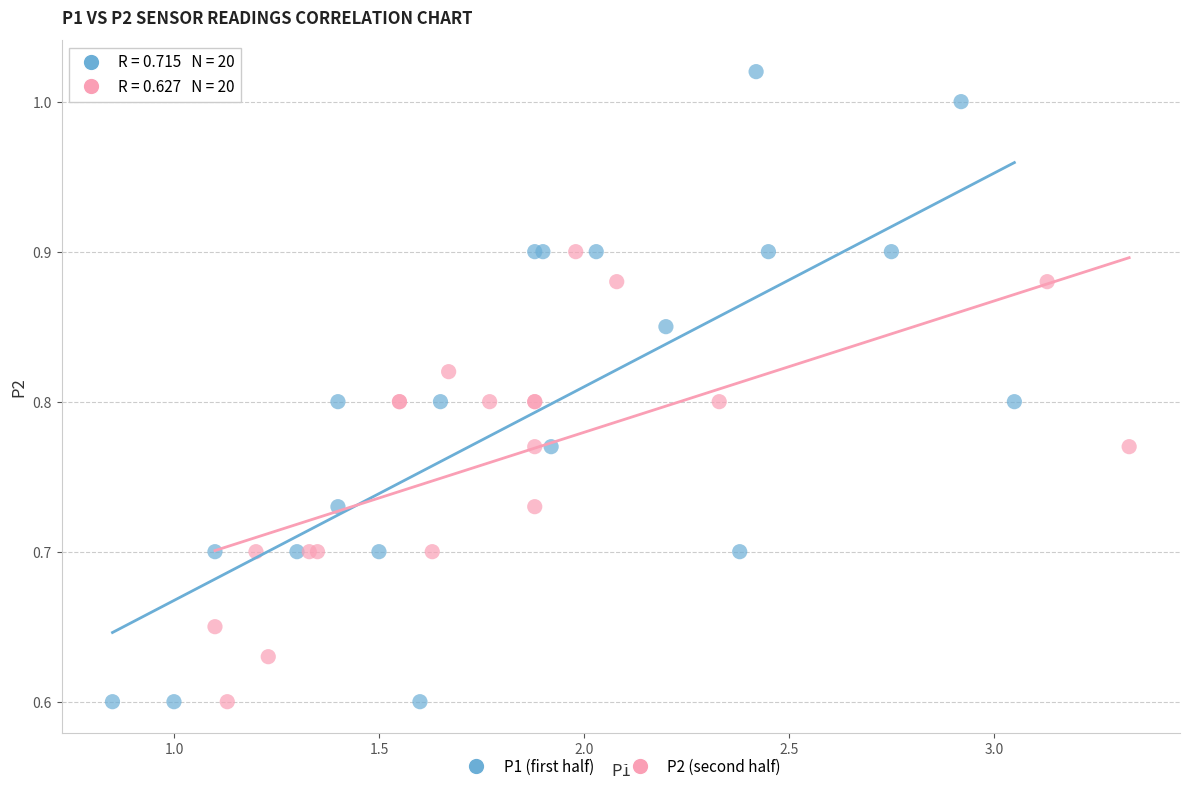

What are all the series names shown in the legend?

P1 (first half), P2 (second half)